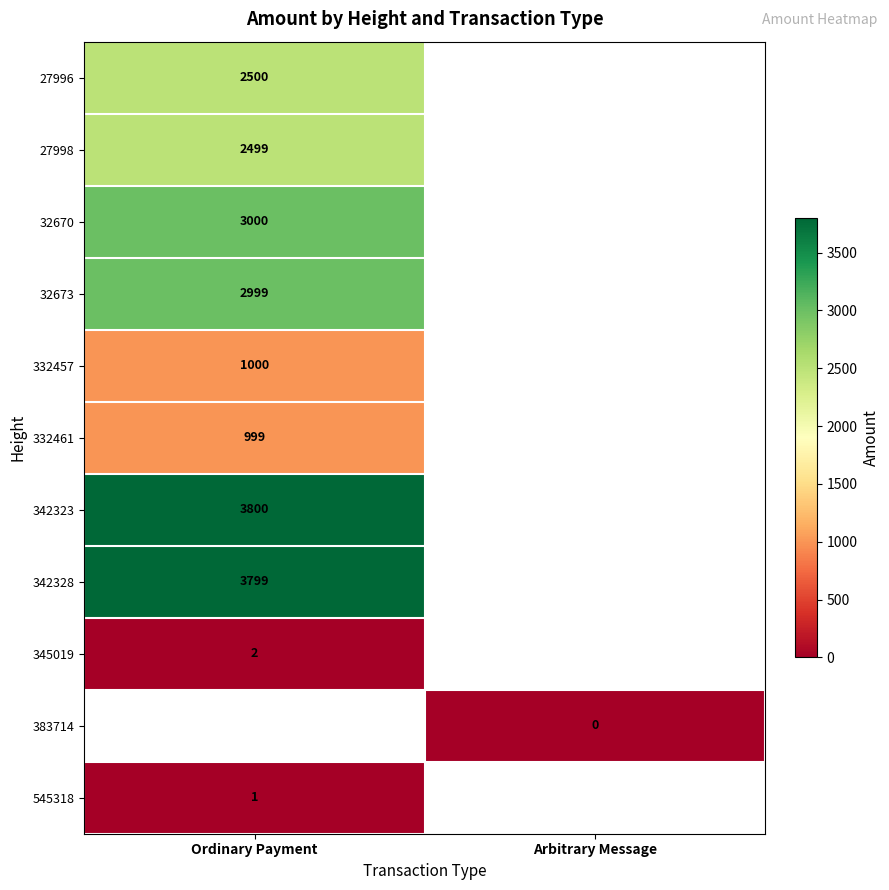

True or false: 332461 has a value of 1488 at Ordinary Payment.

False